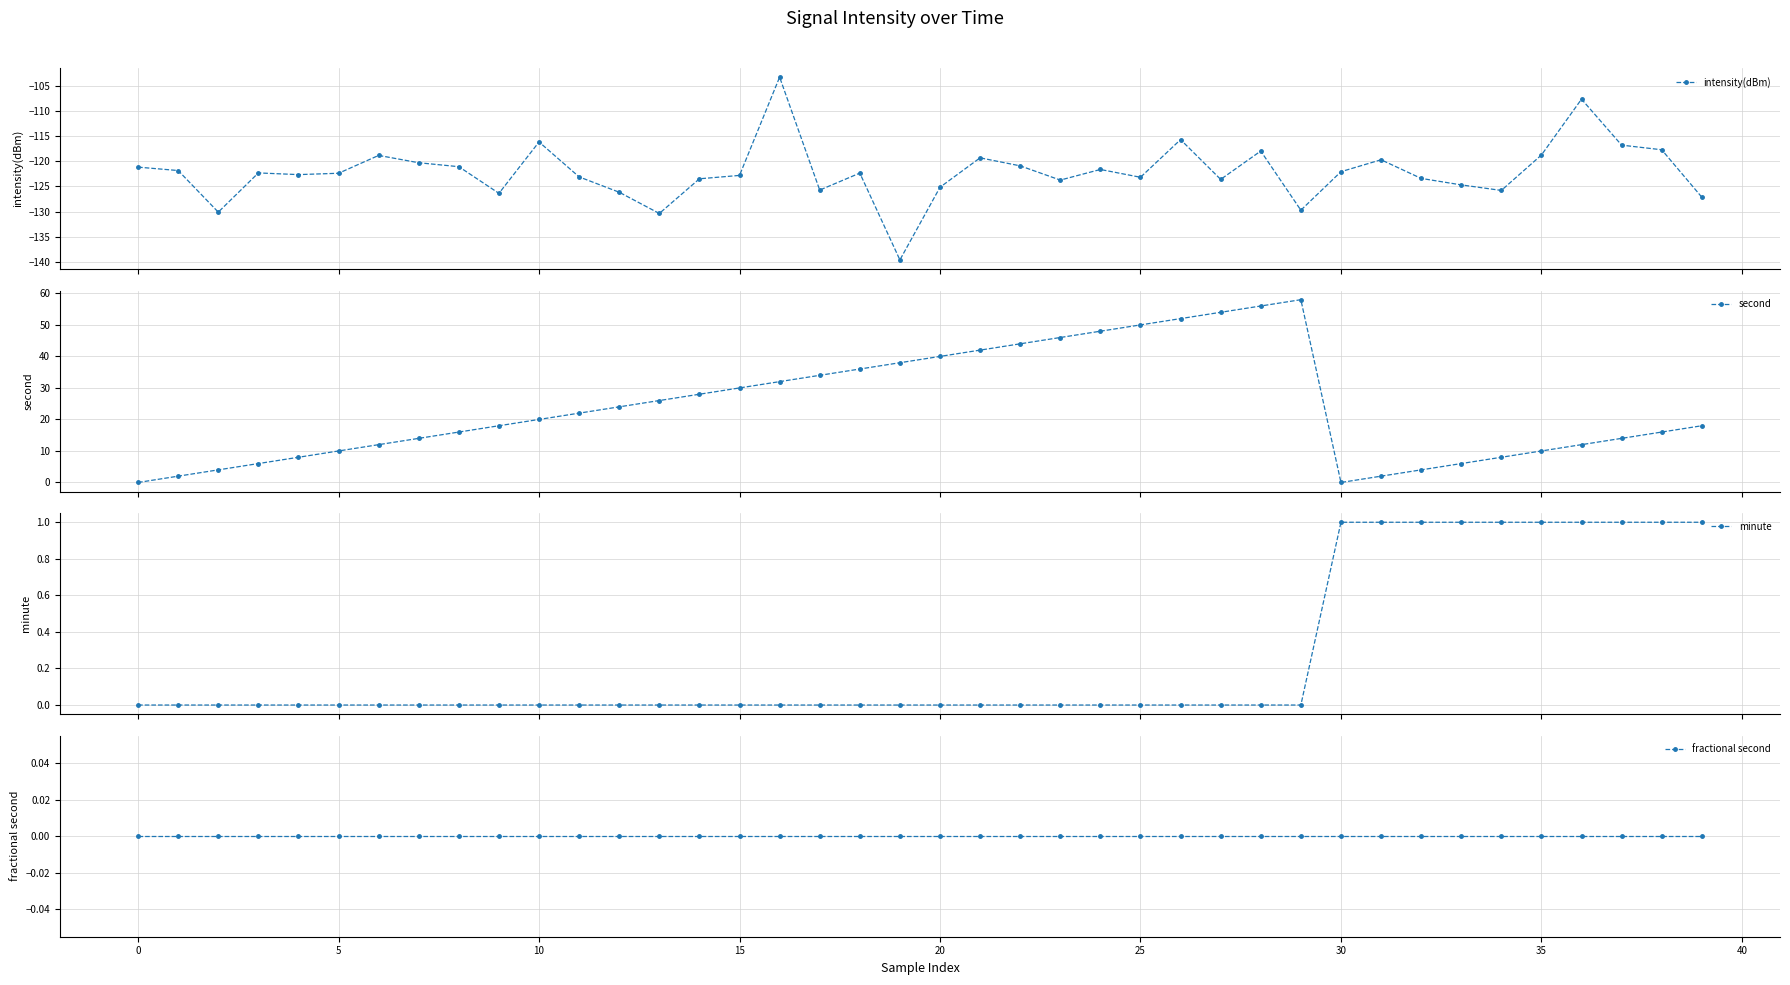

What is the value of the intensity(dBm) point at the 4th from the left?

-122.3